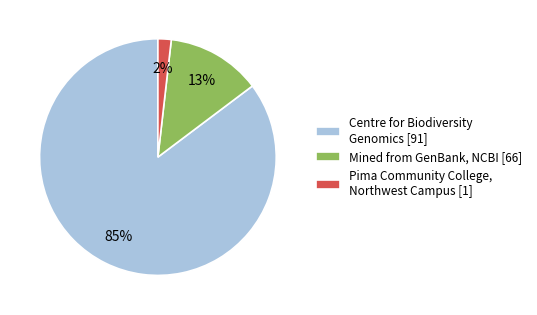

Which slice represents more than half of the pie?

Centre for Biodiversity Genomics [91]